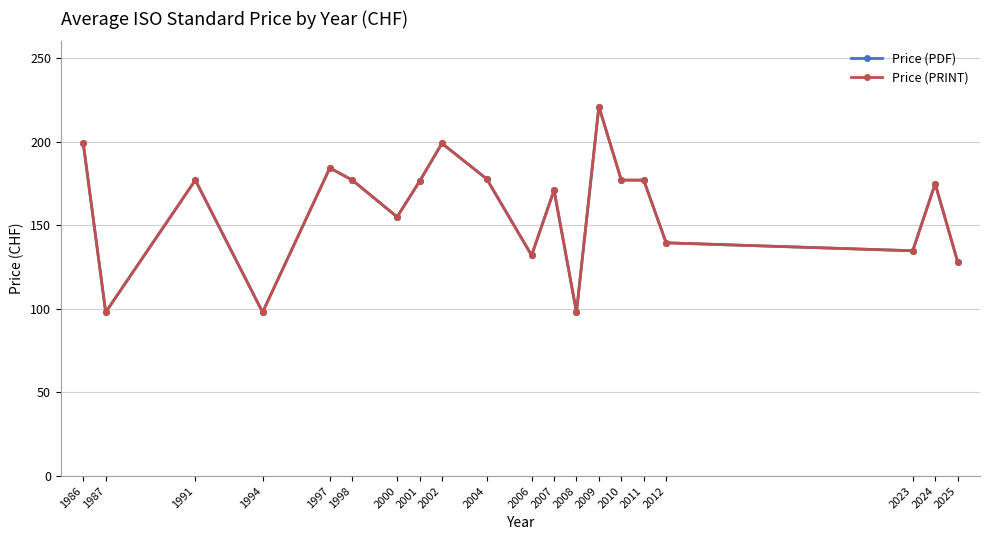

Which category has the highest value in the Price (PRINT) series?

2009